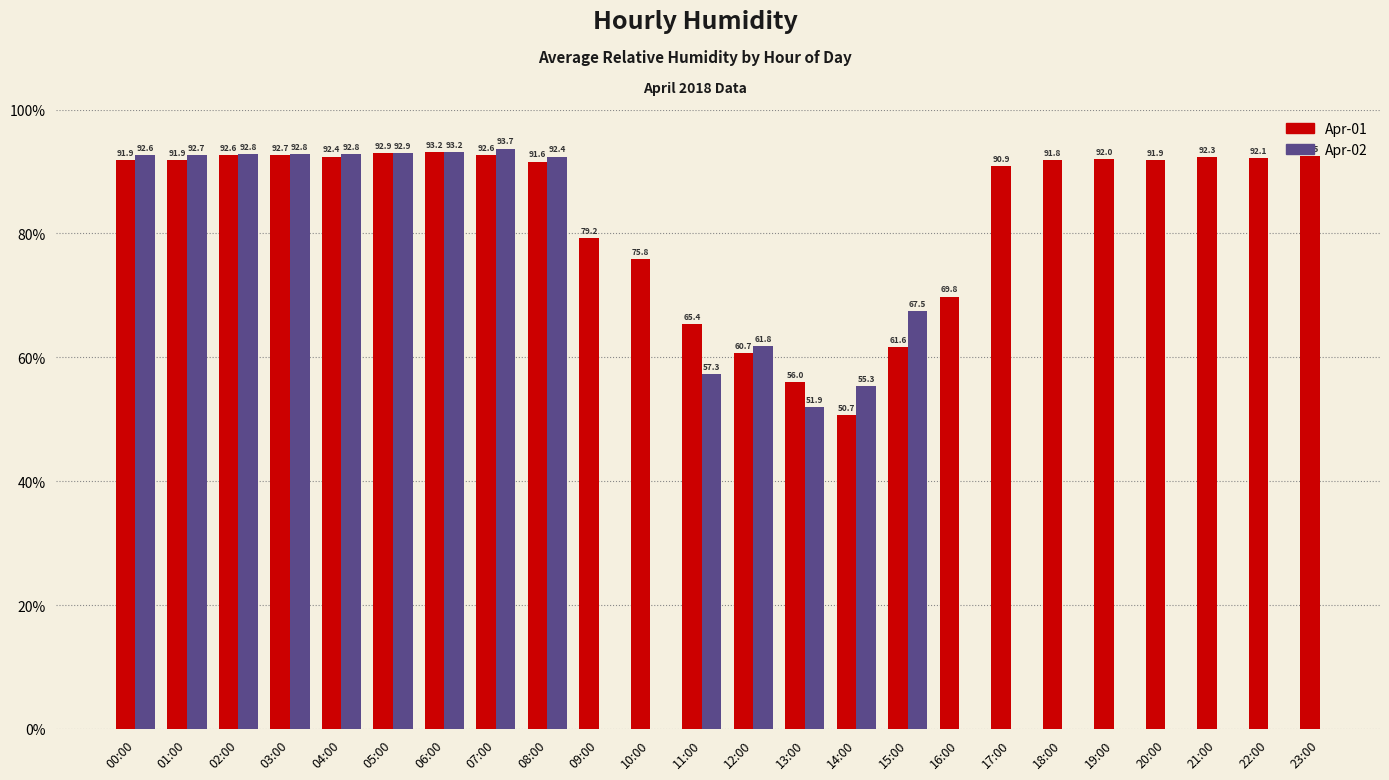

At which label is Apr-02 closest to 72?

15:00